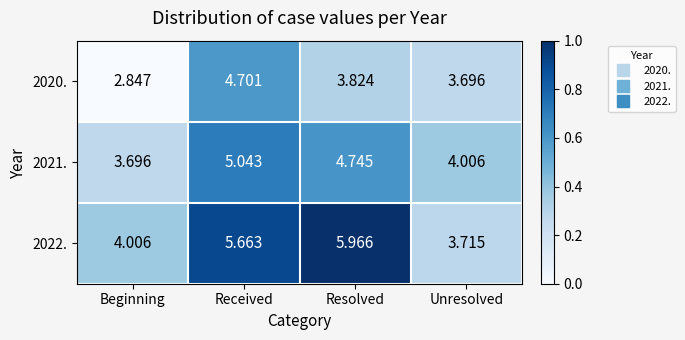

Where is 2020. nearest to the value 3?

Beginning